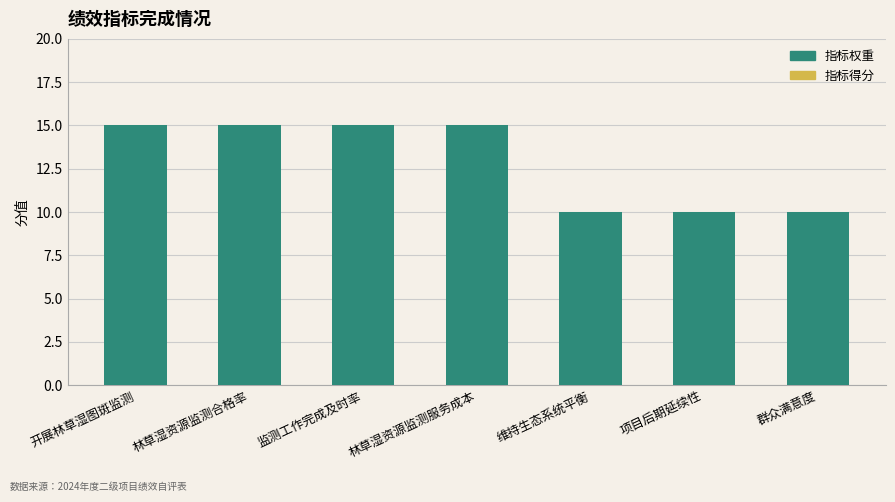

How many bars are there in total?

7